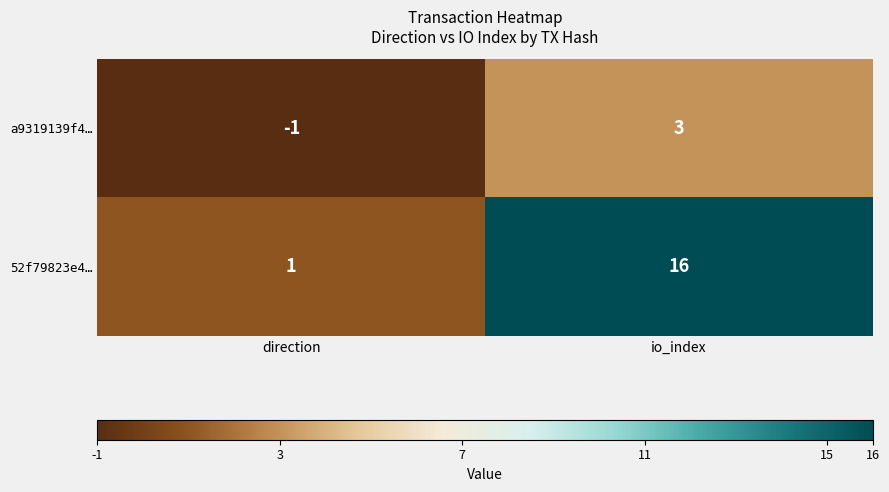

List the series in order of their peak value, lowest first.

a9319139f4…, 52f79823e4…